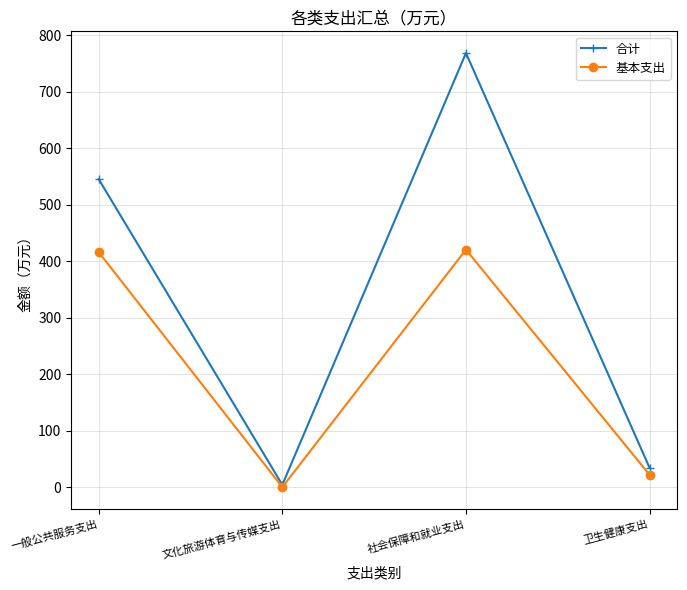

What is the sum of the 基本支出 values at 文化旅游体育与传媒支出 and 社会保障和就业支出?

420.6